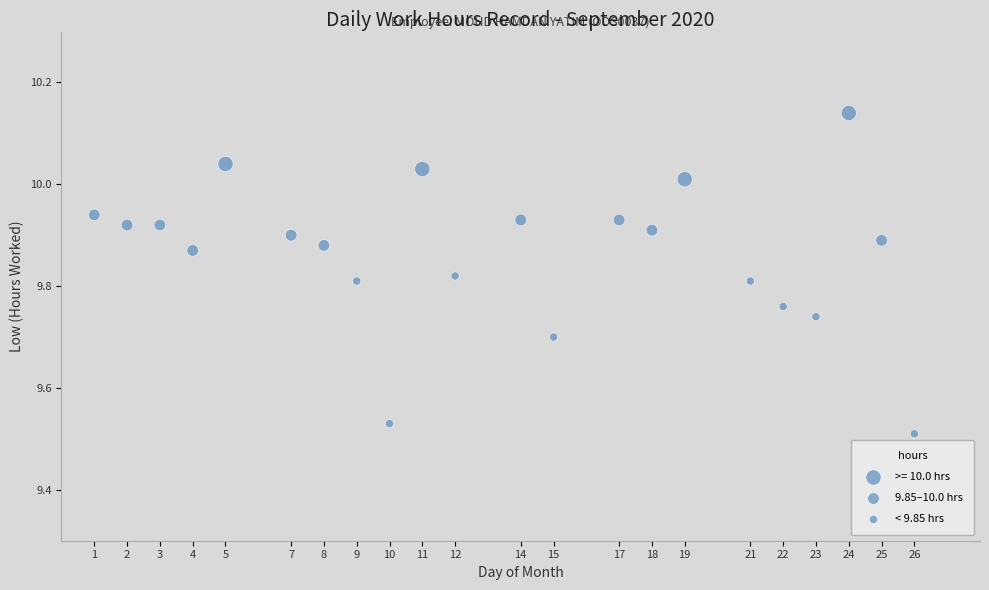

What is the range of Y values (max minus min)?

0.6